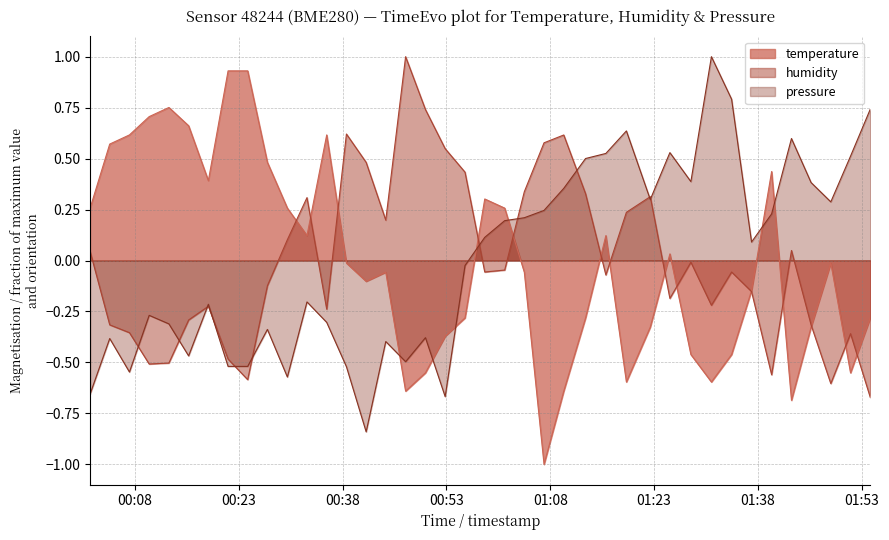

At which category is the sum across all series the highest?

2023-08-07T00:38:33